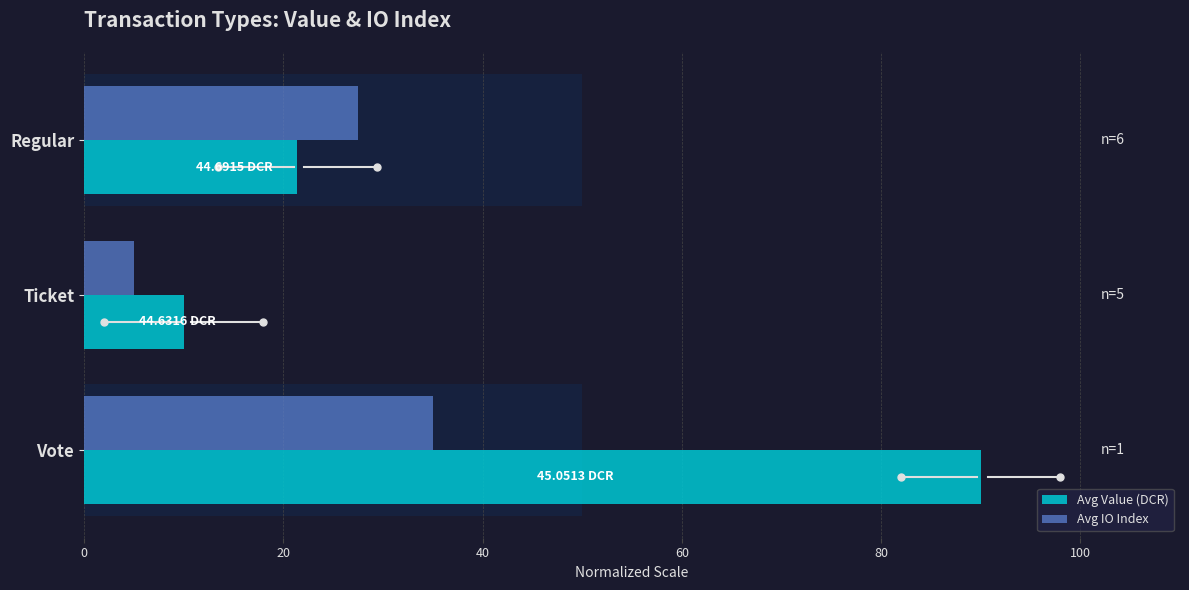

How many series are shown in this chart?

2